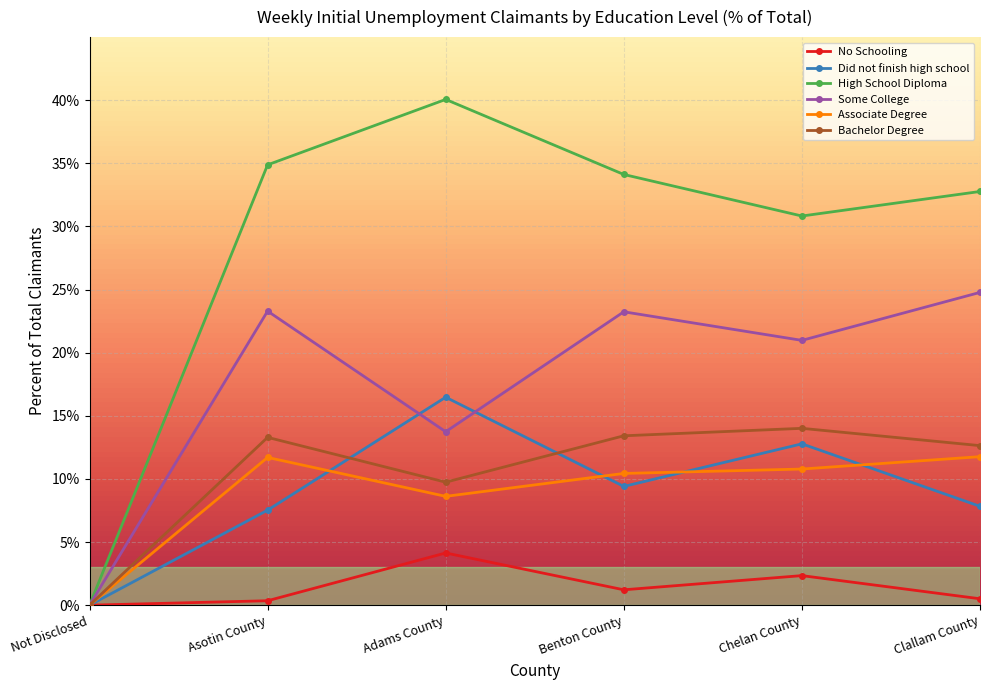

Is this an area chart (filled region under the line)?

No